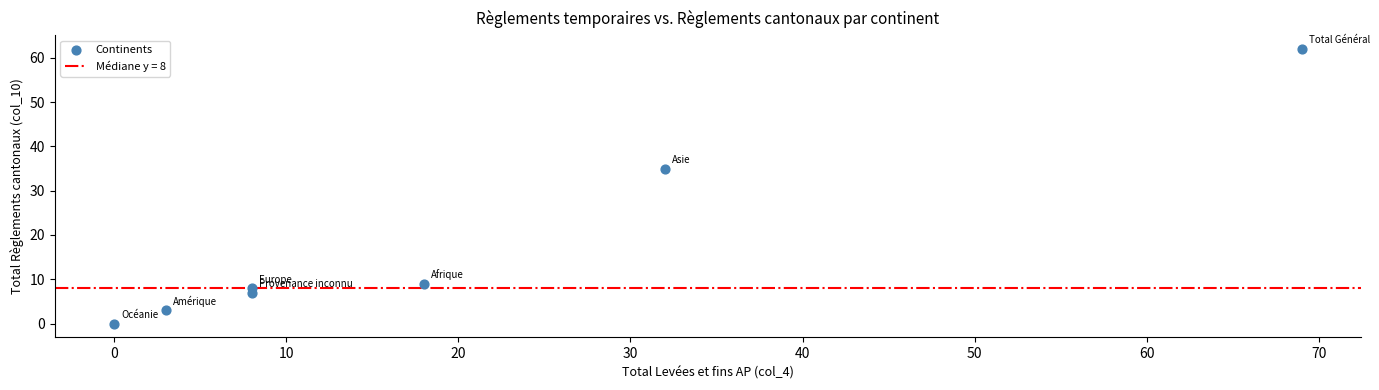

What is the range of Y values (max minus min)?

62